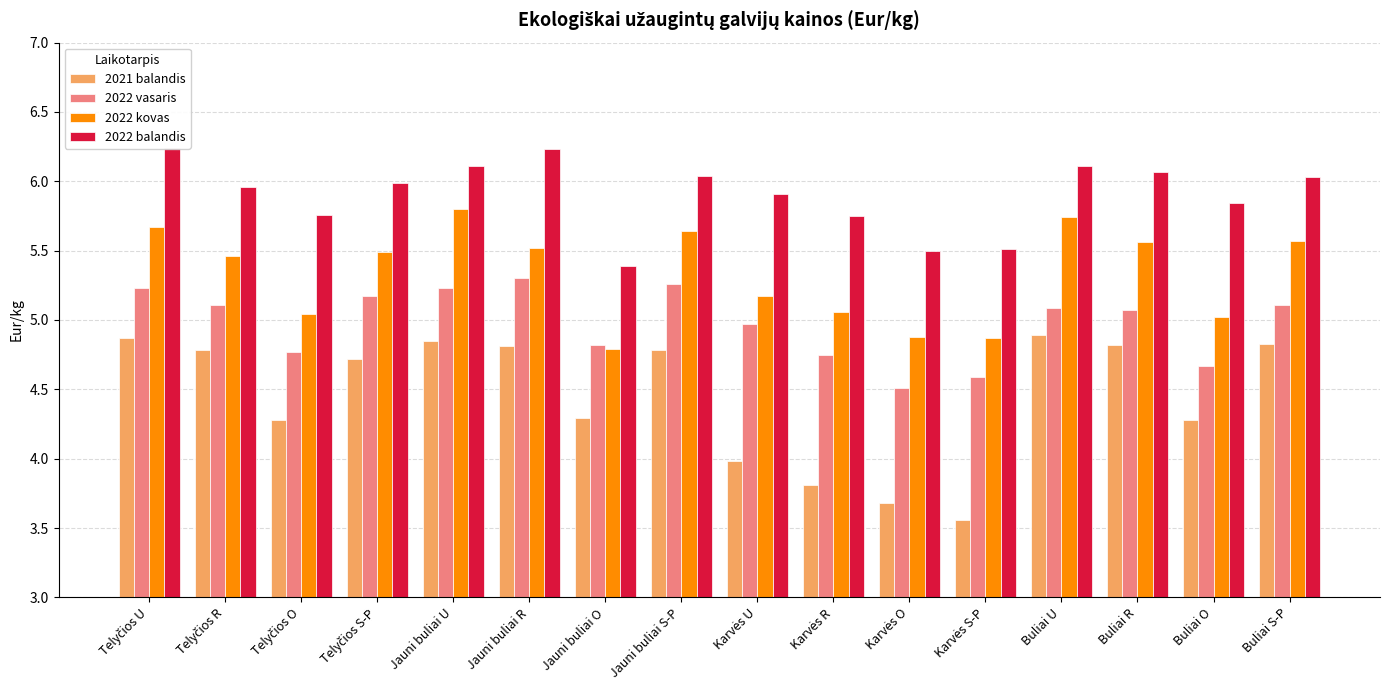

Is it true that 2022 vasaris equals 4.8 at Karvės R?

True